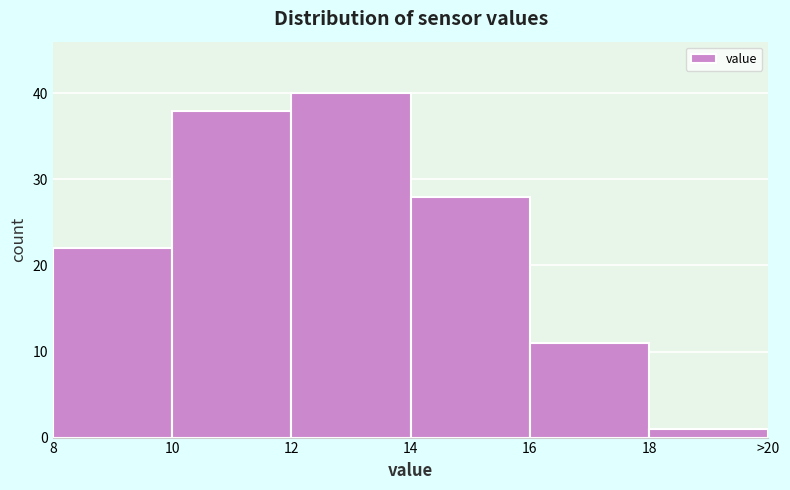

Reading left to right, what are all the values shown in this chart?

22	38	40	28	11	1